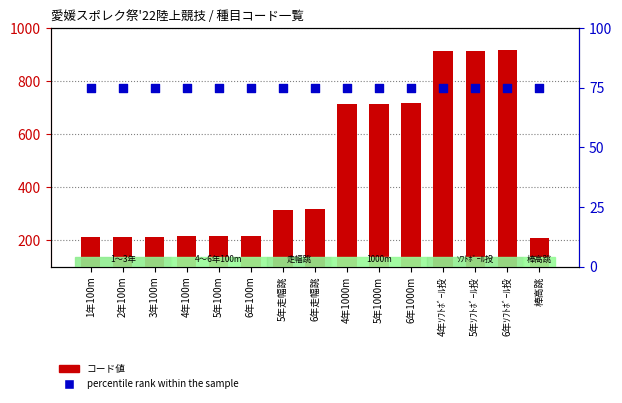

What is the total value across all series at 5年100m?

190